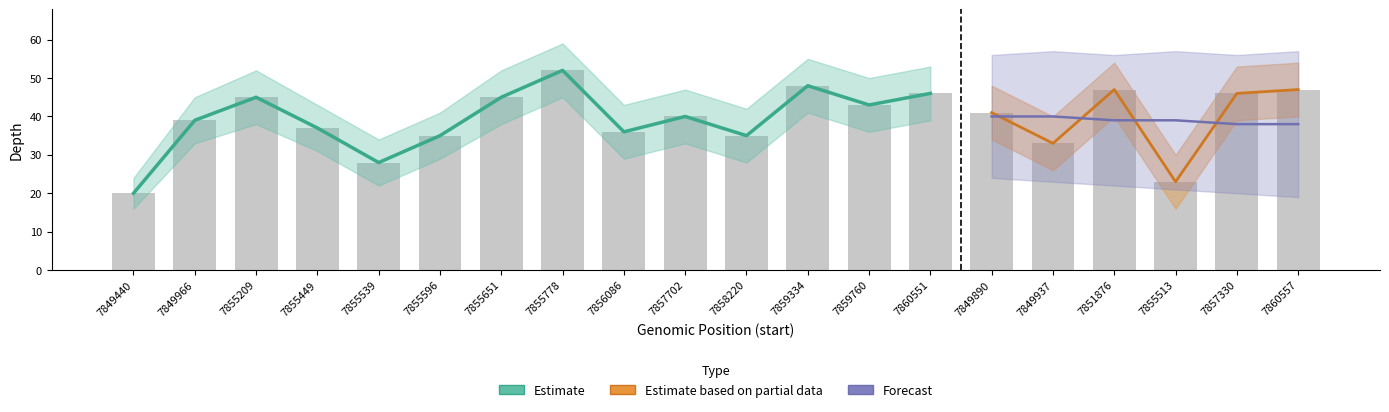

What is the smallest value displayed?

16